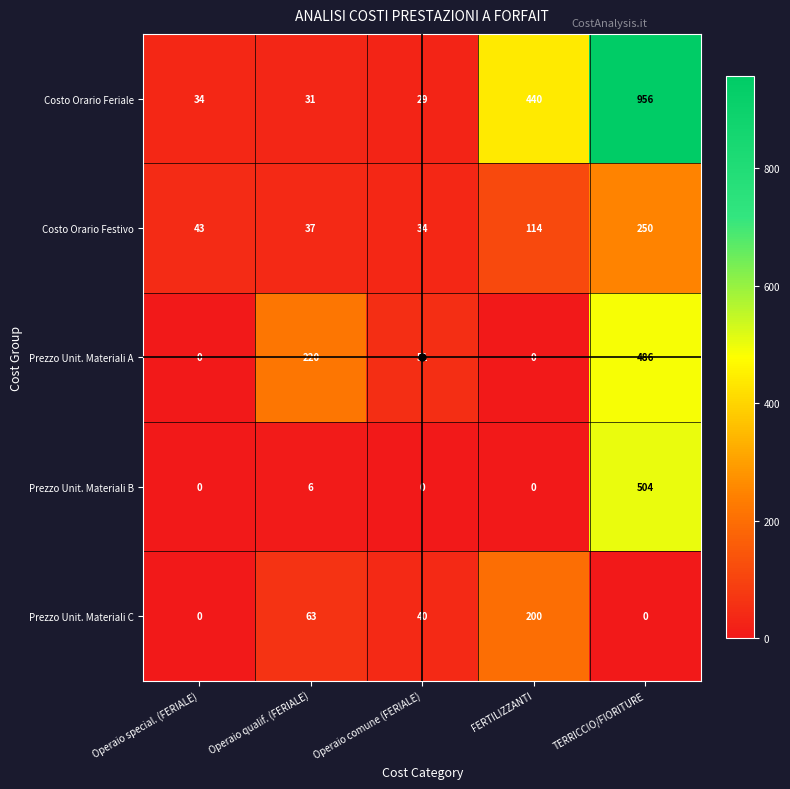

At Operaio qualif. (FERIALE), list the series in order from largest to smallest.

Prezzo Unit. Materiali A, Prezzo Unit. Materiali C, Costo Orario Festivo, Costo Orario Feriale, Prezzo Unit. Materiali B